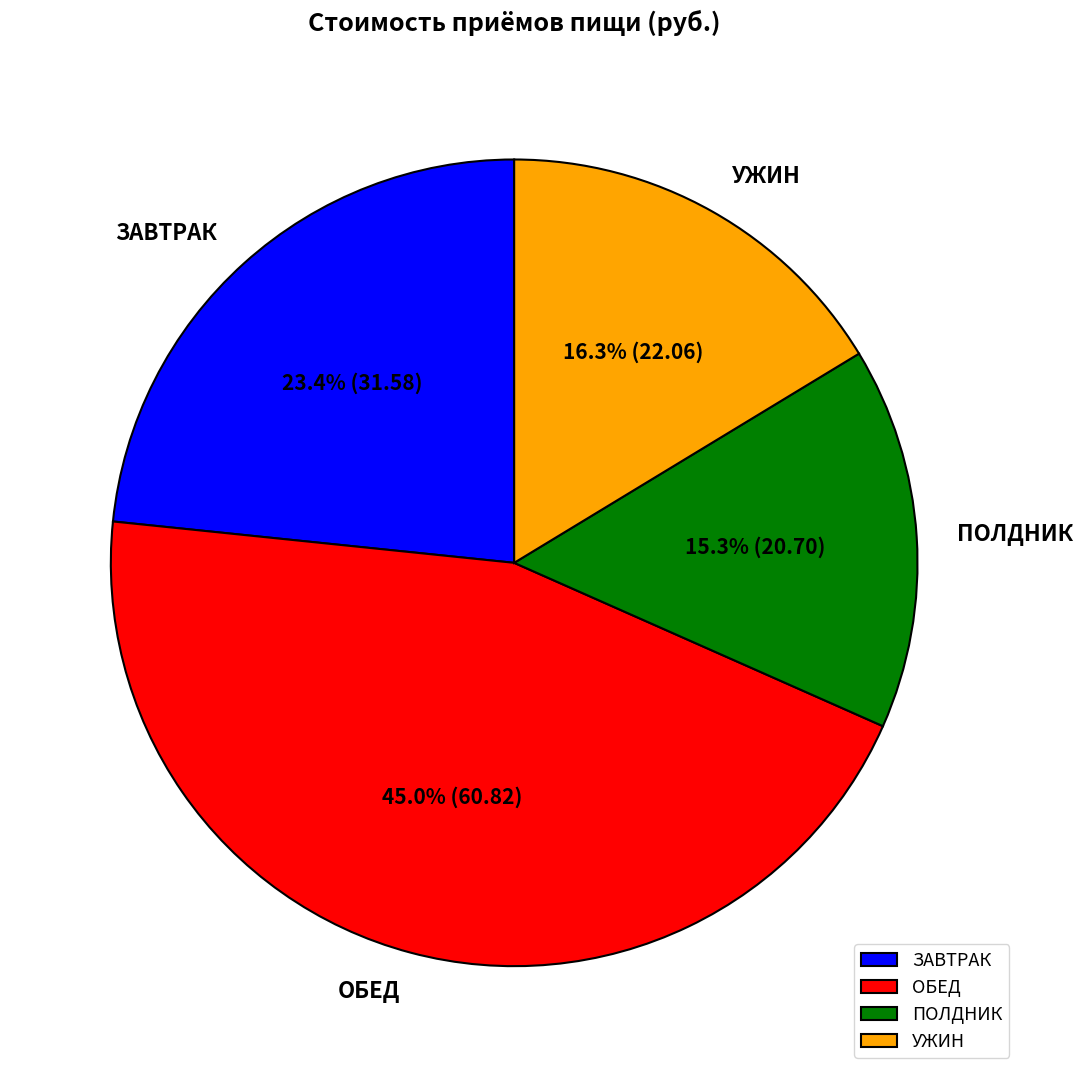

Rank the categories by value from lowest to highest.

ПОЛДНИК, УЖИН, ЗАВТРАК, ОБЕД